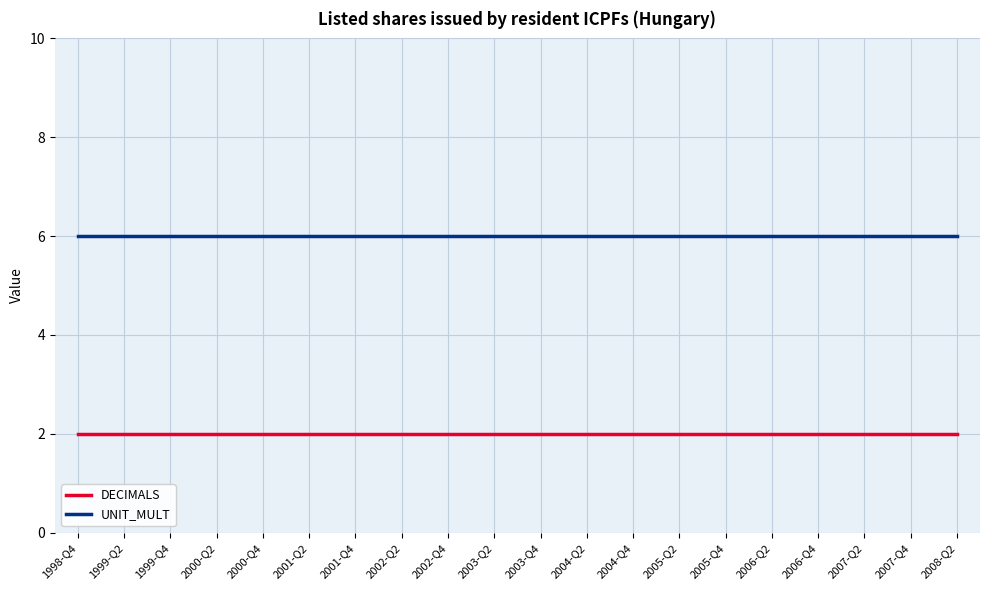

True or false: UNIT_MULT and DECIMALS cross at least once.

False